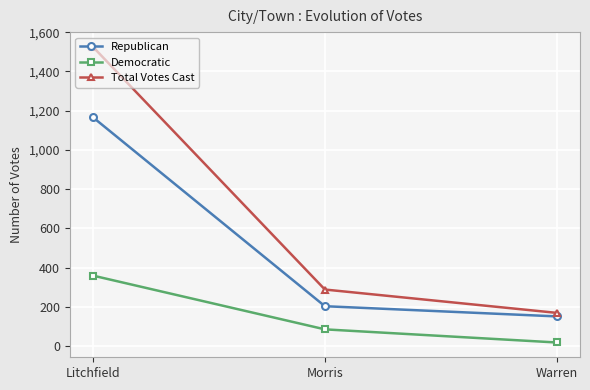

Is it true that Republican equals 151 at Warren?

True